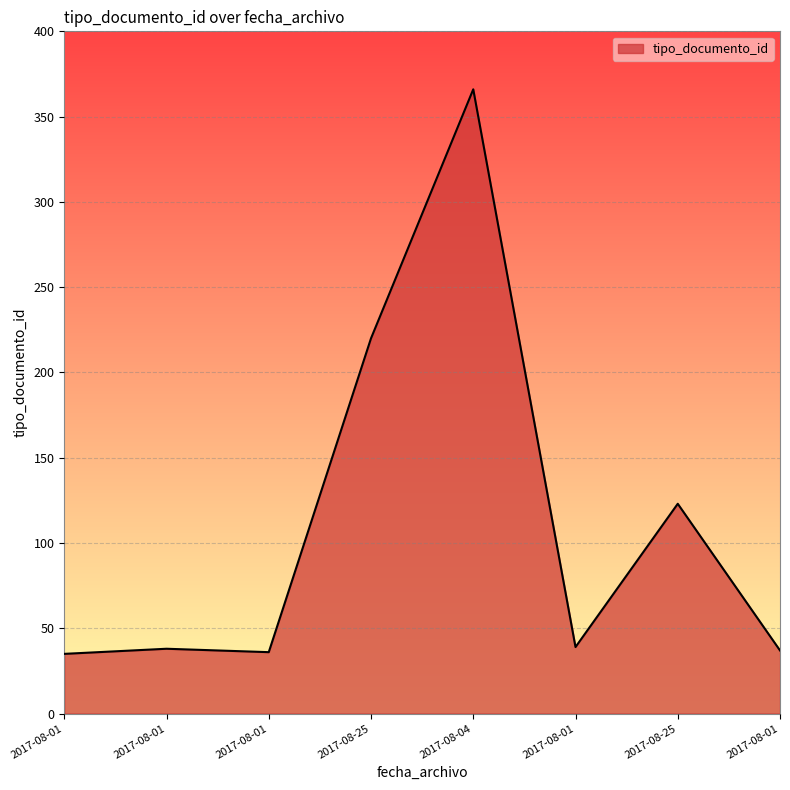

How many interior local peaks (higher than both neighbors) does the data have?

3